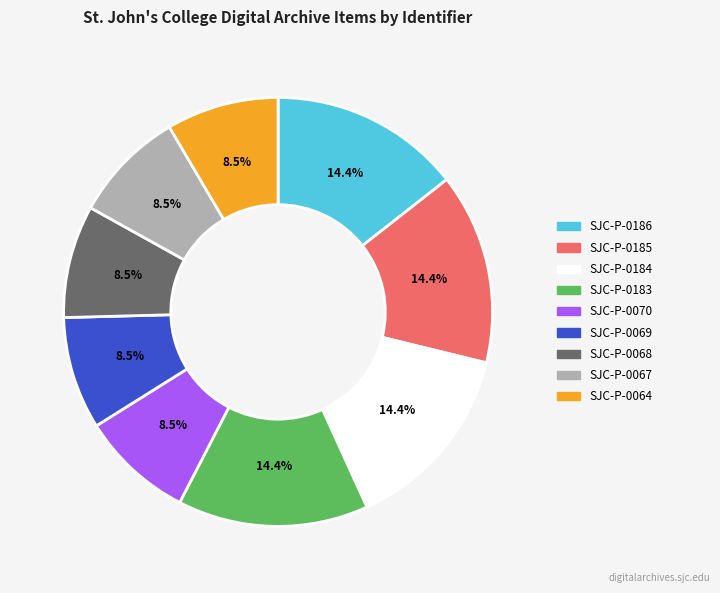

Approximately how many times larger is the value at SJC-P-0185 compared to SJC-P-0068?

1.7